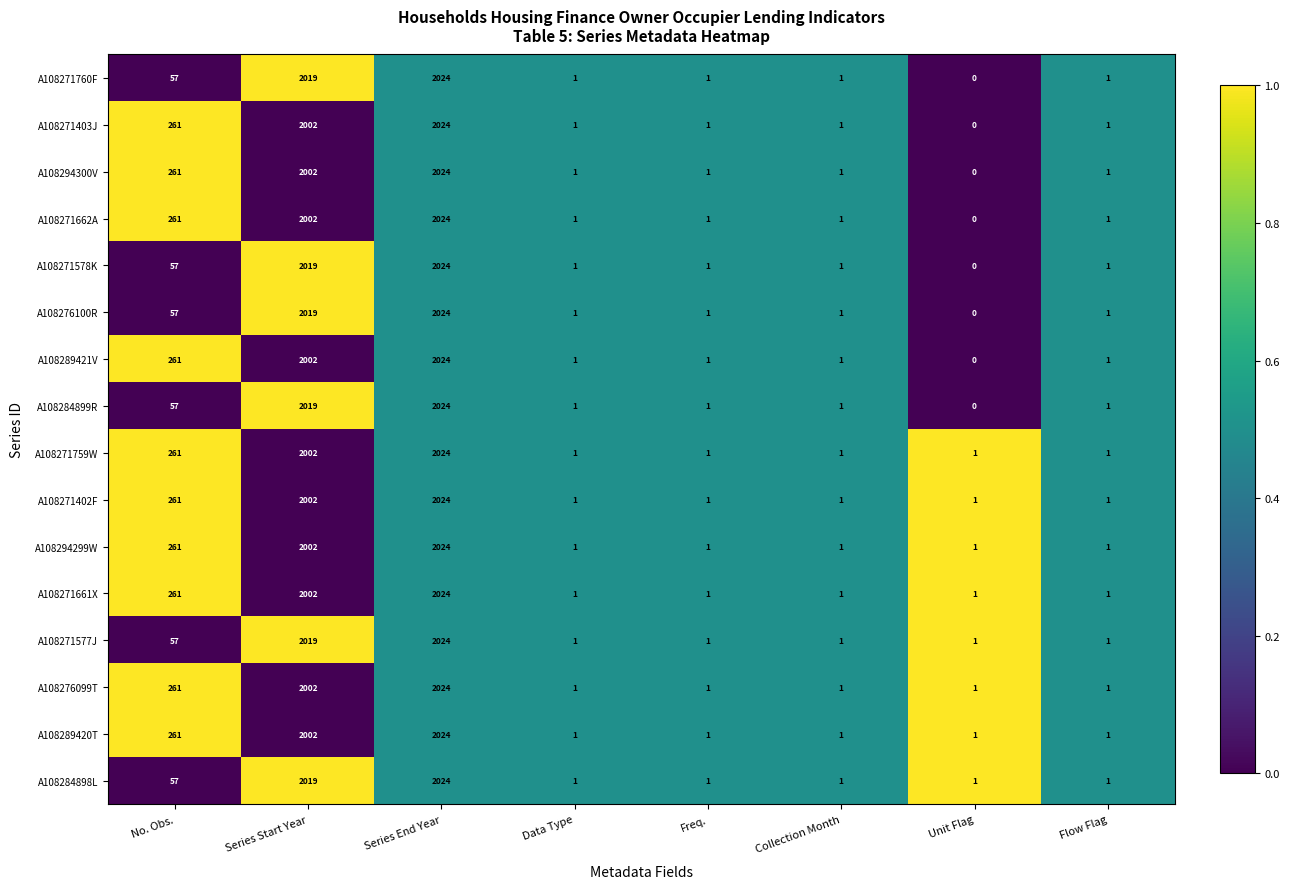

True or false: A108271662A has a value of 0 at Unit Flag.

True